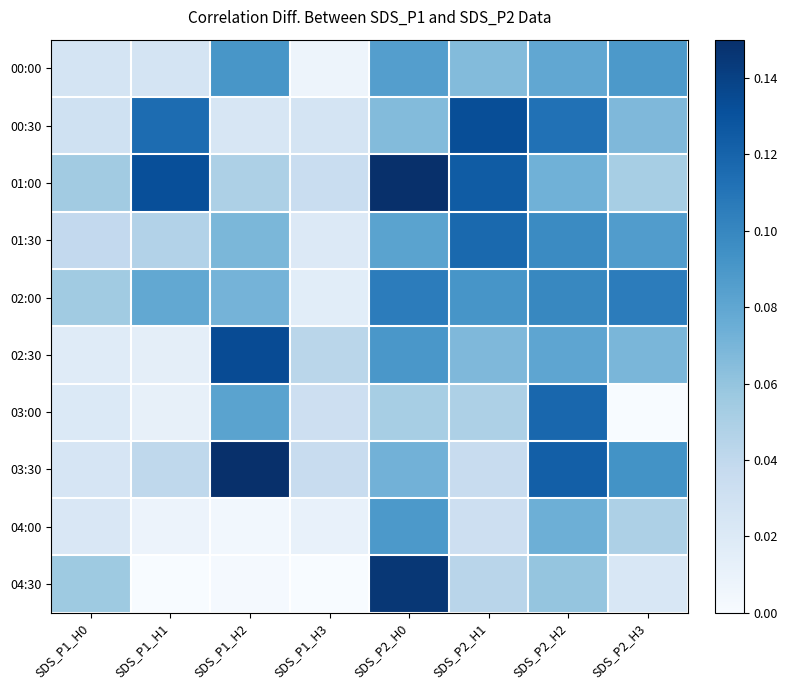

Which has a higher value, SDS_P2_H1 or SDS_P2_H2?

SDS_P2_H2